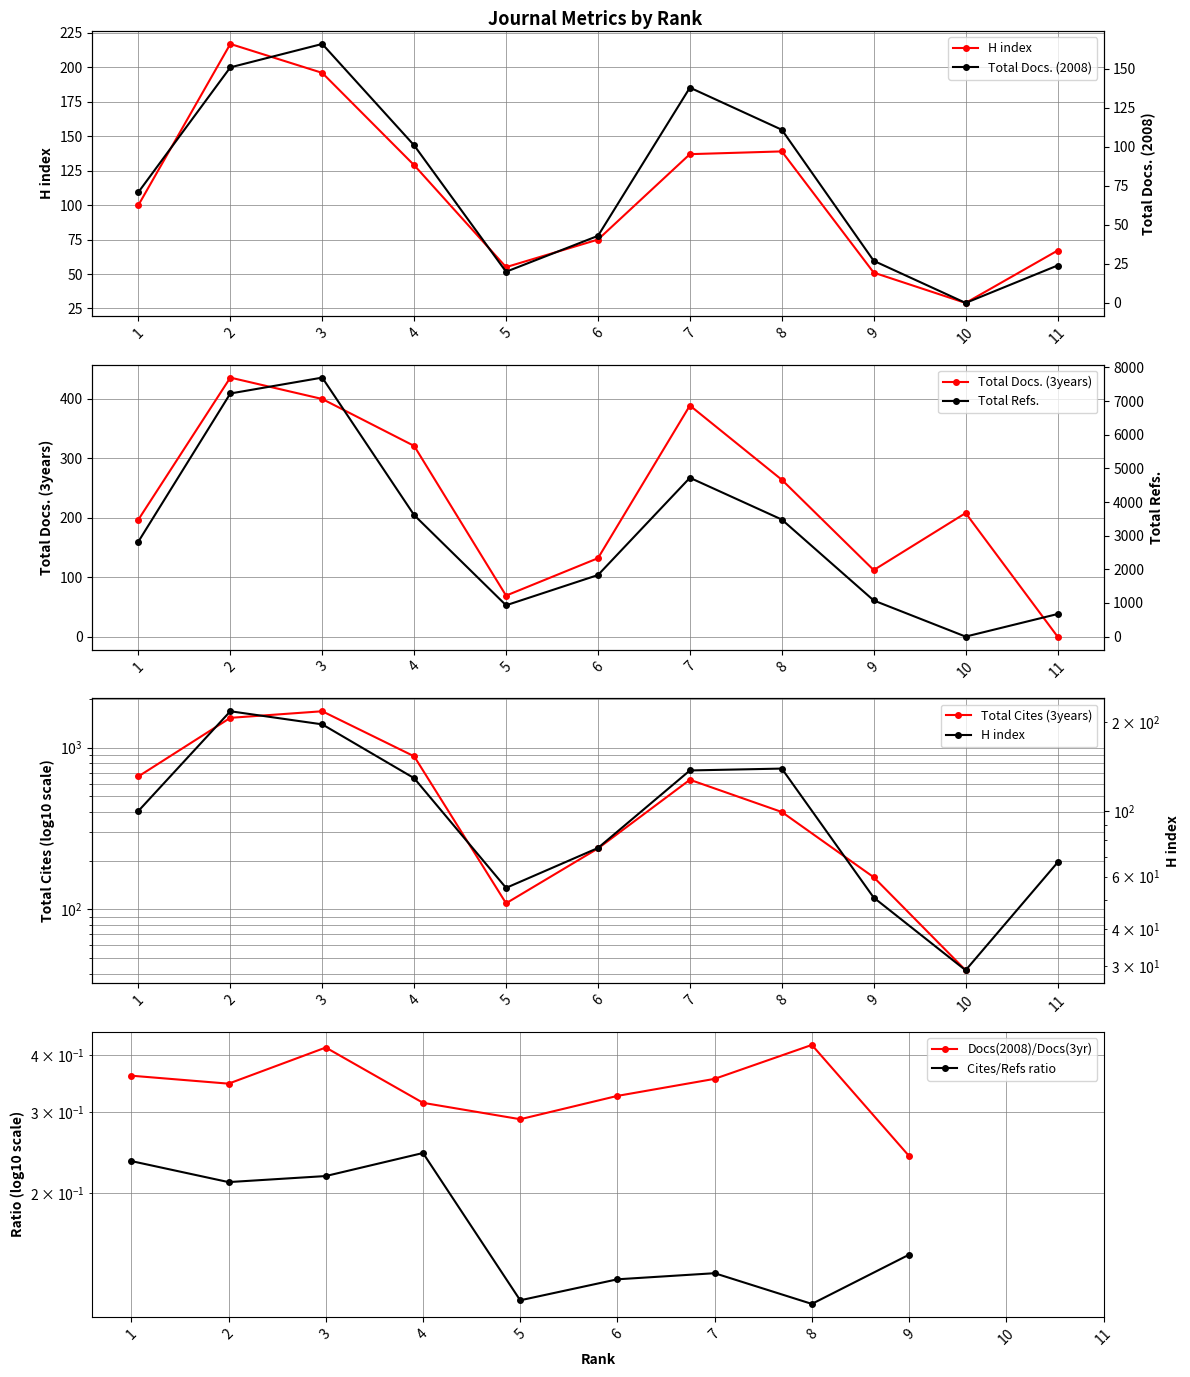

Rank the categories by H index value from lowest to highest.

10, 9, 5, 11, 6, 1, 4, 7, 8, 3, 2